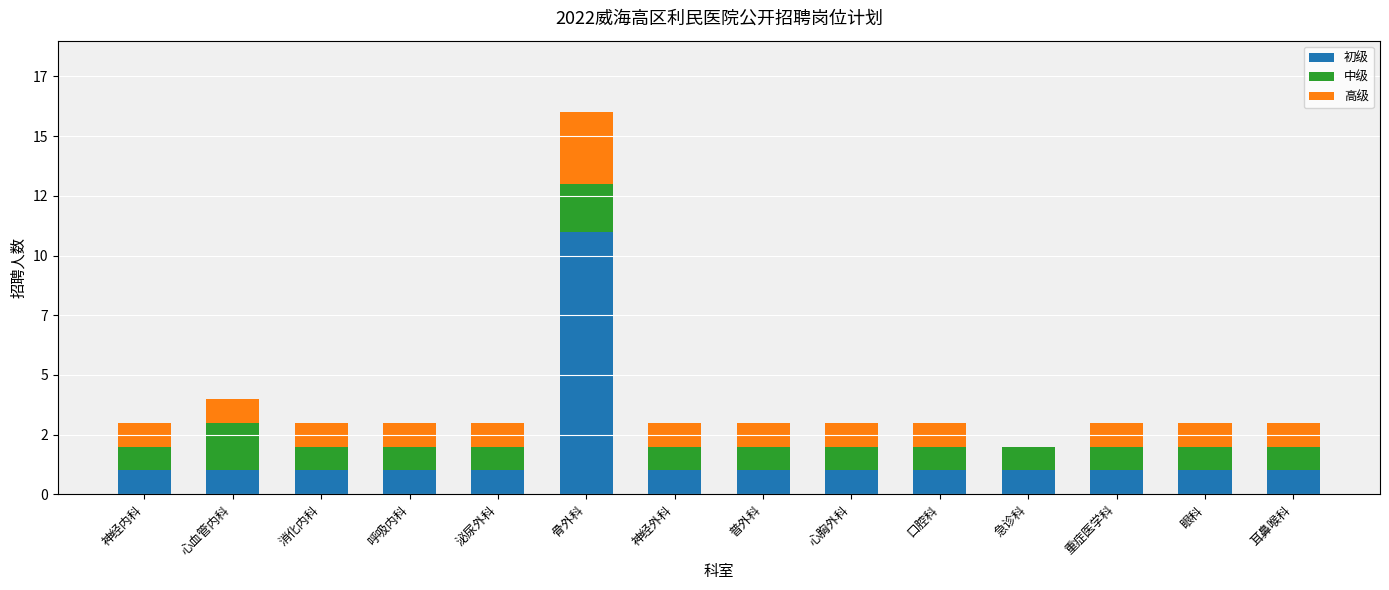

What are all the series names shown in the legend?

初级, 中级, 高级